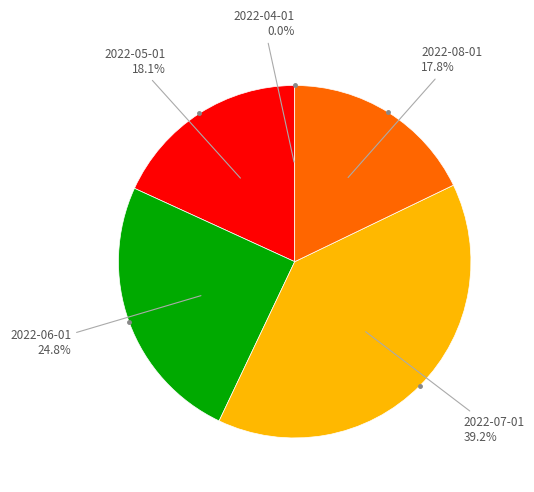

Does any single category account for the majority?

No